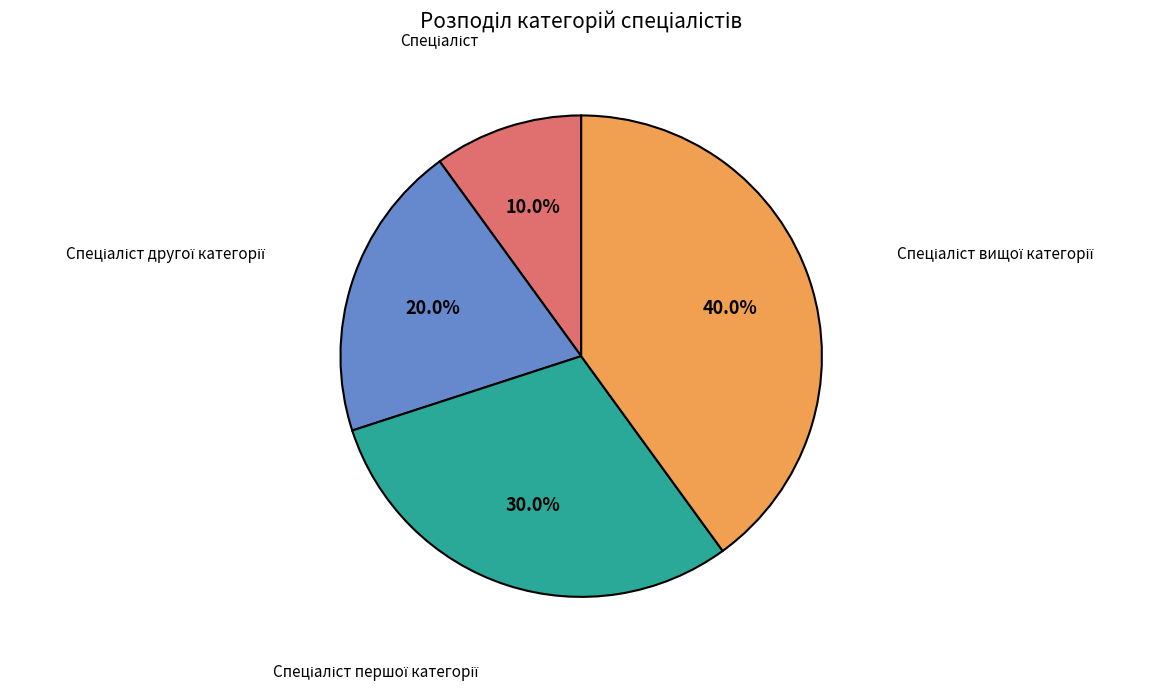

To the nearest percent, what is the average slice percentage?

25%